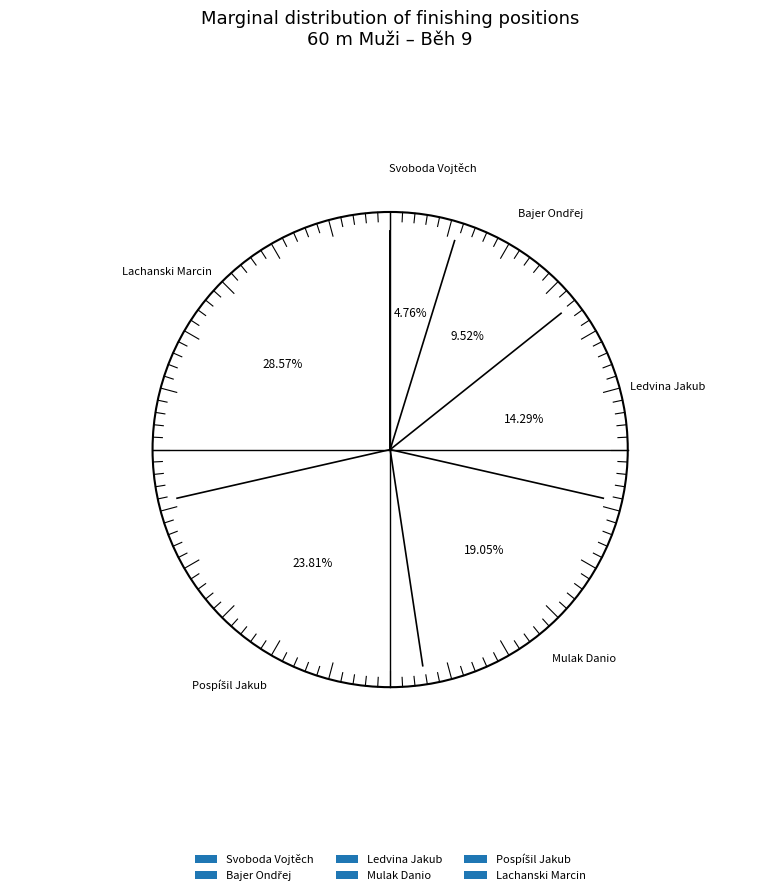

To the nearest percent, what portion does Mulak Danio represent?

19%